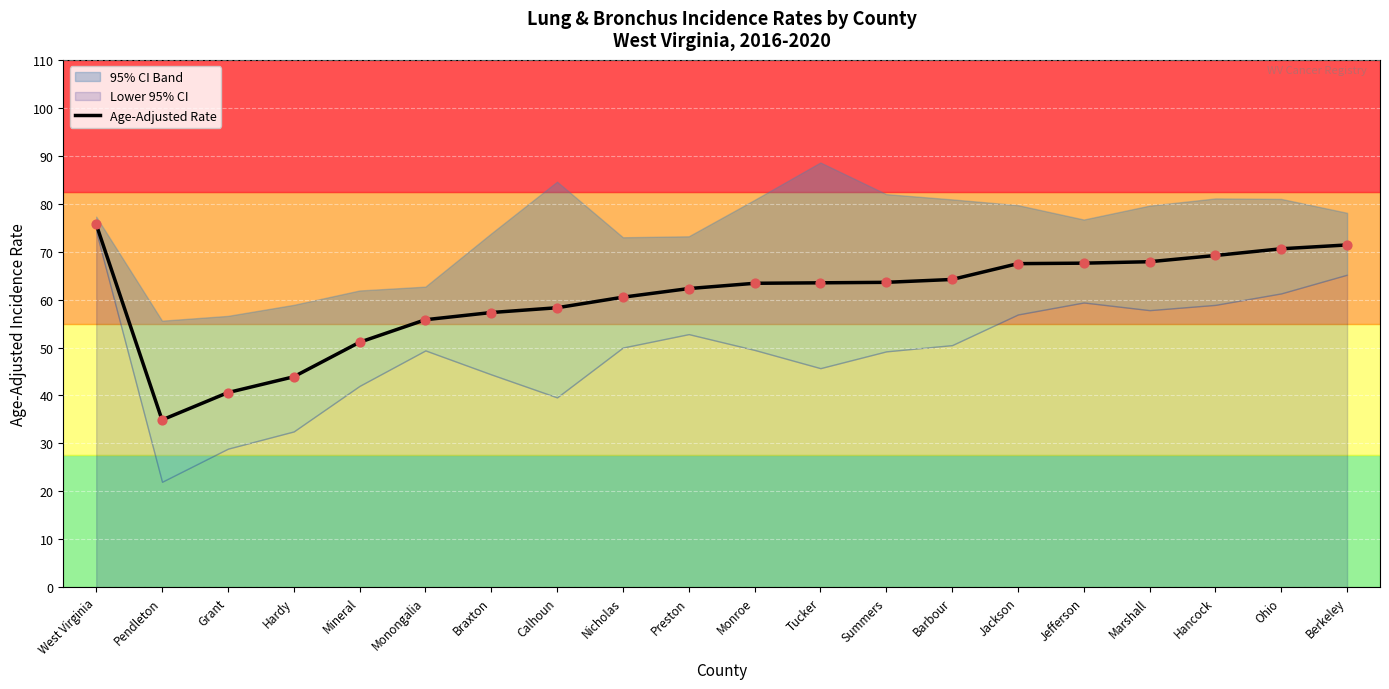

Approximately how many times larger is the value at Preston compared to Mineral?

1.2